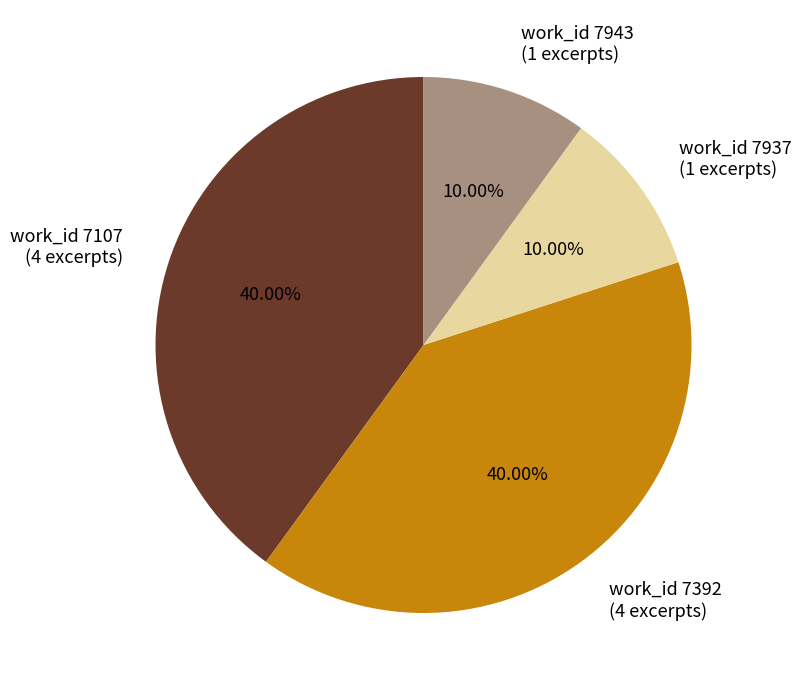

Is work_id 7937 (1 excerpts) the majority of the pie?

No